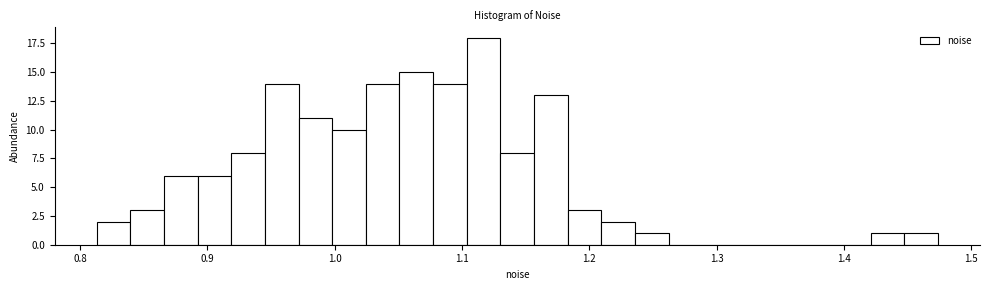

Around what value on the x-axis is the tallest bar? Give the approximate position of its centre, as read against the axis.

1.12